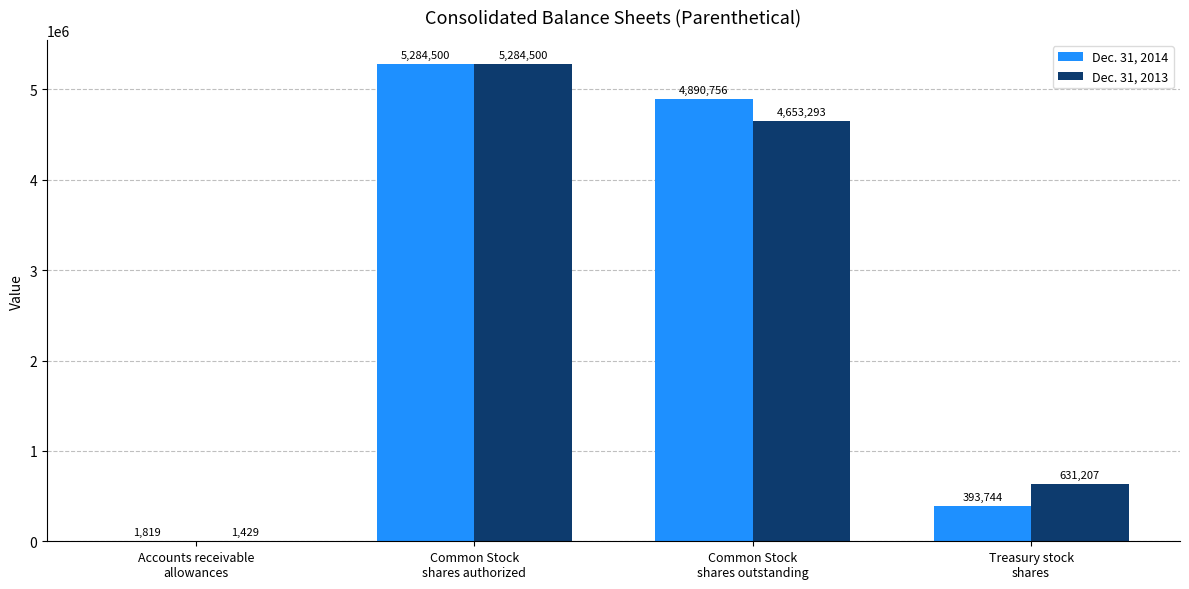

Reading left to right, what are all the values shown in this chart?

Dec. 31, 2014: 1819	5284500	4890756	393744
Dec. 31, 2013: 1429	5284500	4653293	631207